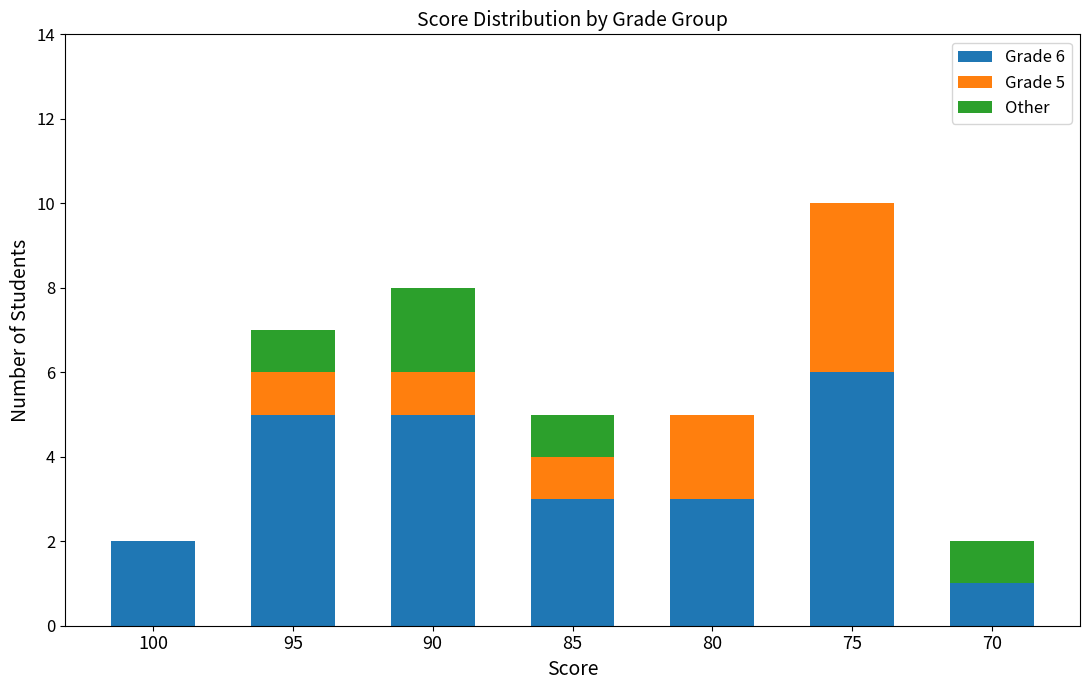

Are the bars horizontal?

No